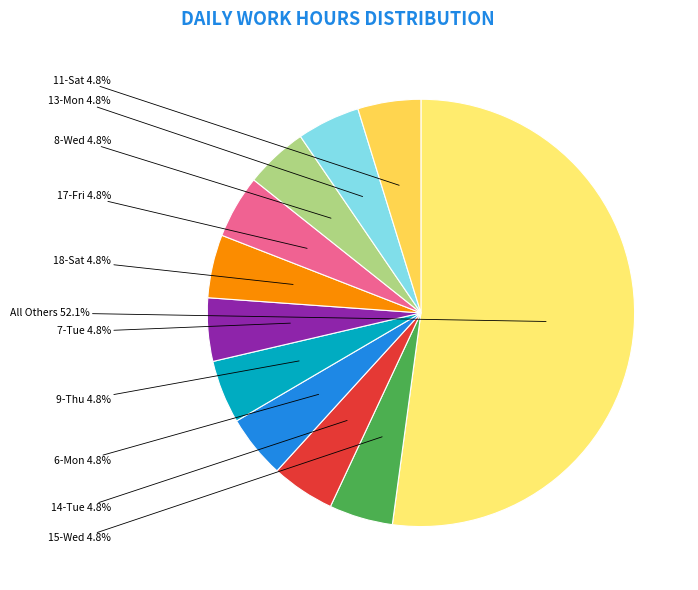

How many slices are in this pie chart?

11